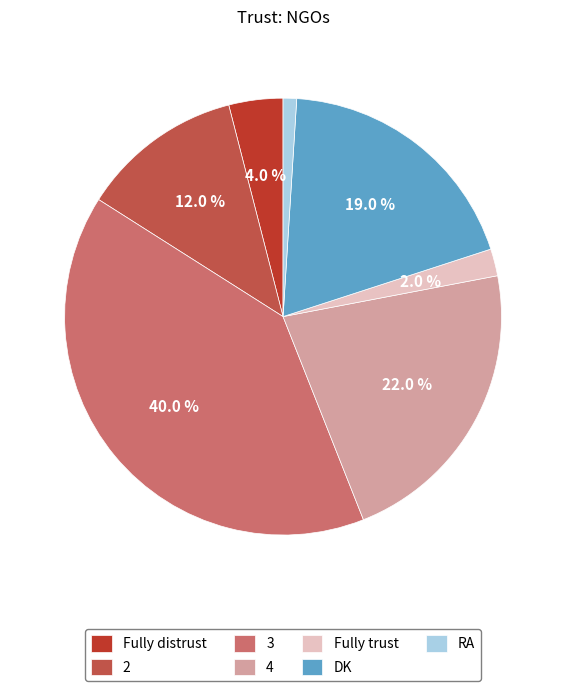

What percentage do 2 and 4 together represent?

34.0%